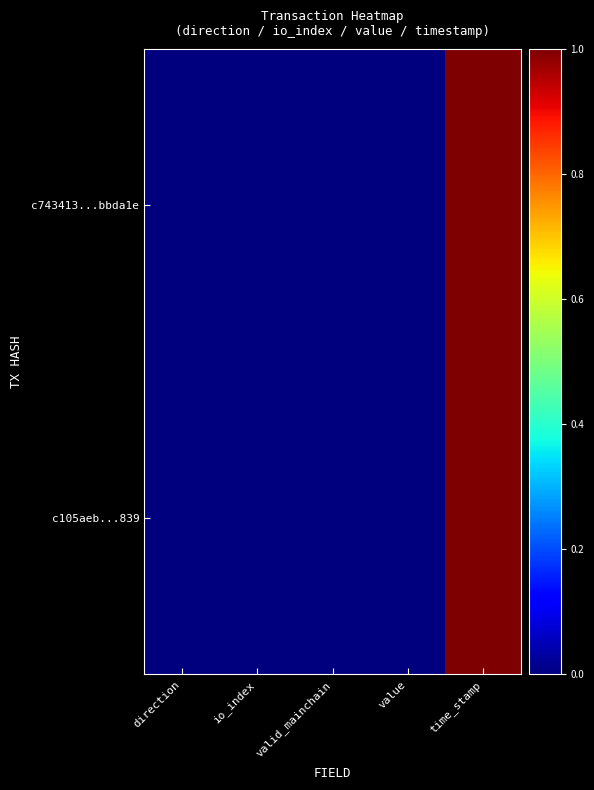

Reading right to left, transcribe all the data shown in this chart.

c743413...bbda1e: time_stamp=1.0	value=0.0	valid_mainchain=0.0	io_index=0.0	direction=0.0
c105aeb...839: time_stamp=1.0	value=0.0	valid_mainchain=0.0	io_index=0.0	direction=0.0